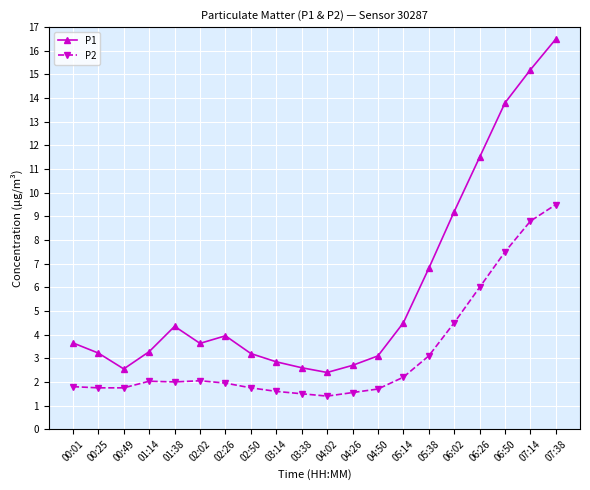

True or false: P1 and P2 intersect in this chart.

False